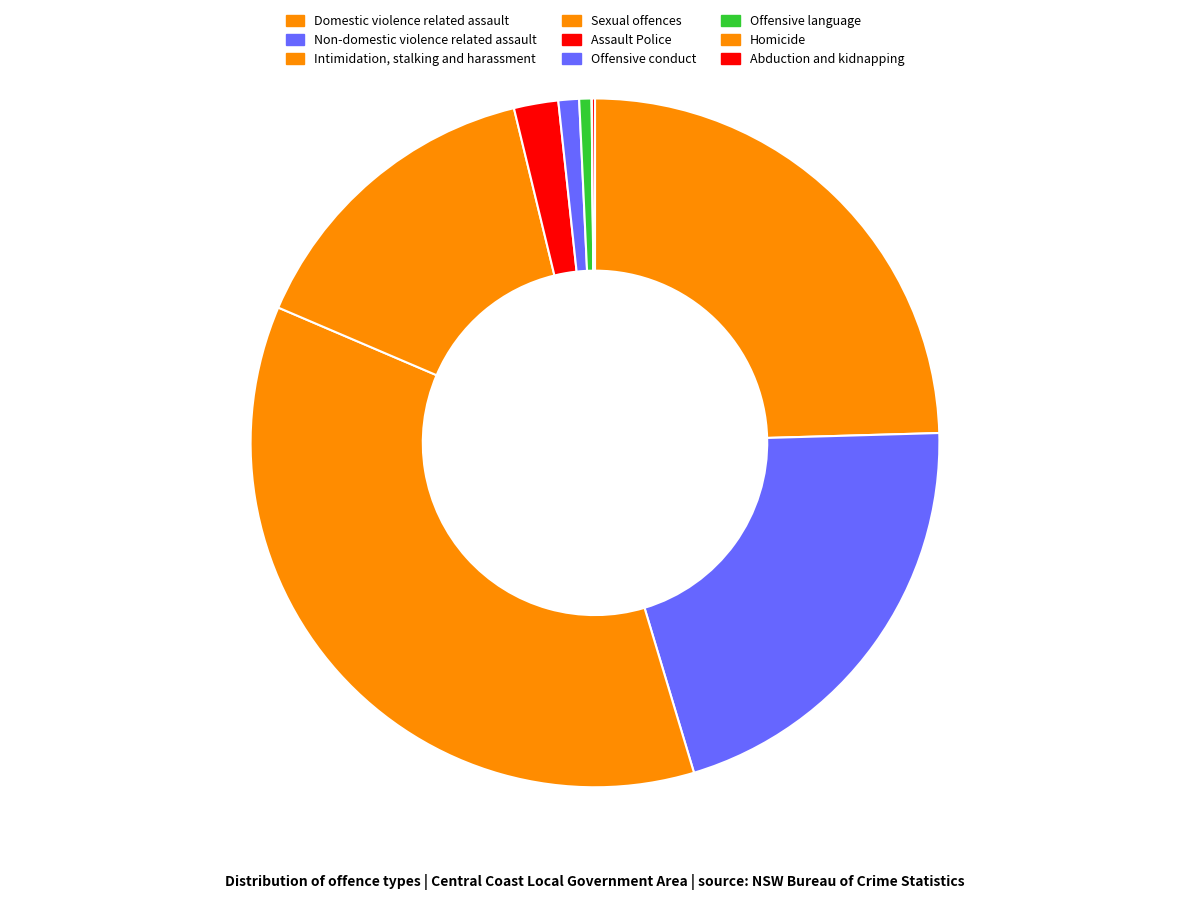

Combined, do Intimidation, stalking and harassment and Offensive conduct account for over 50%?

No